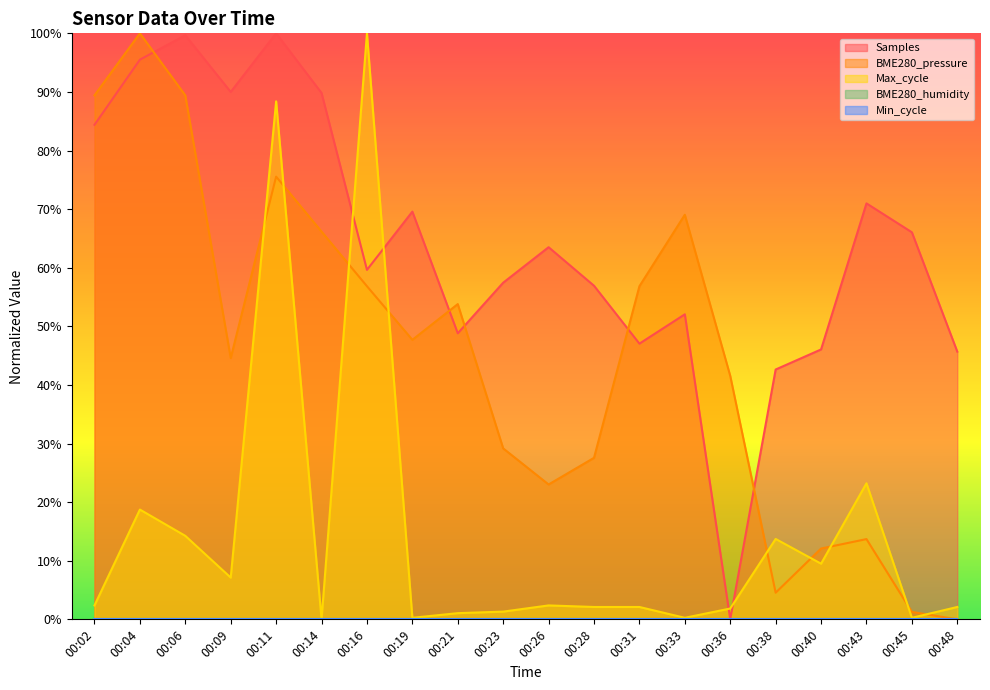

Does the chart display data point markers on the line(s)?

No